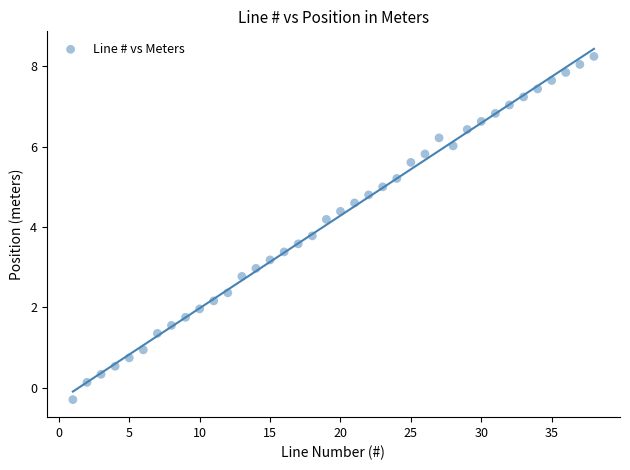

What is the range of X values (max minus min)?

37.0